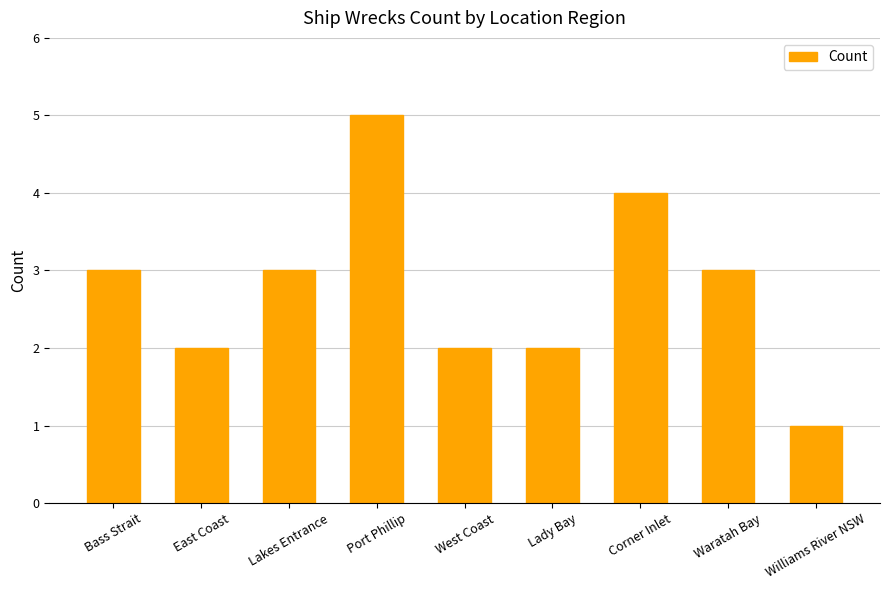

What is the approximate value at Waratah Bay?

3